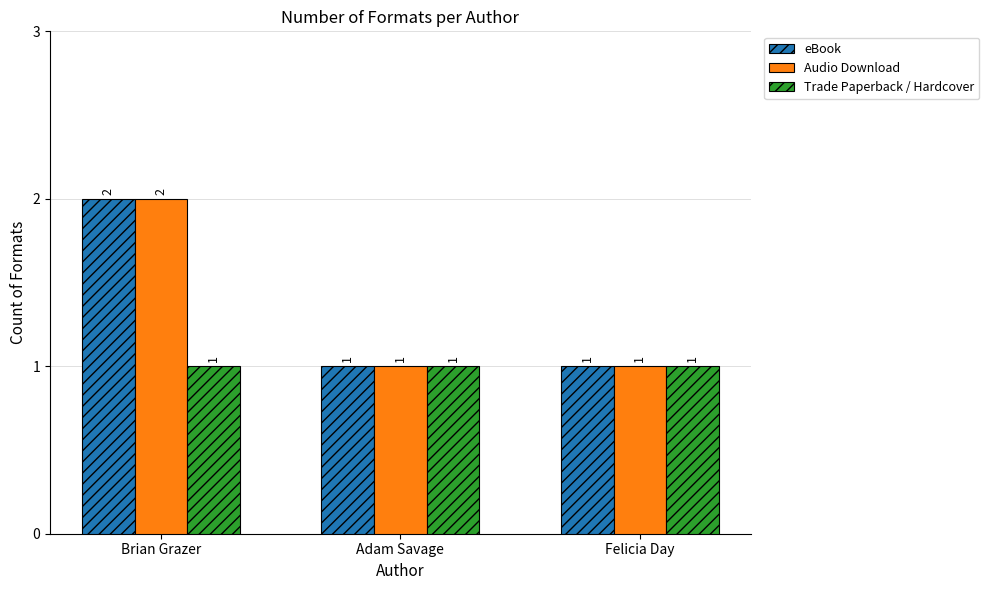

At which category is the sum across all series the highest?

Brian Grazer